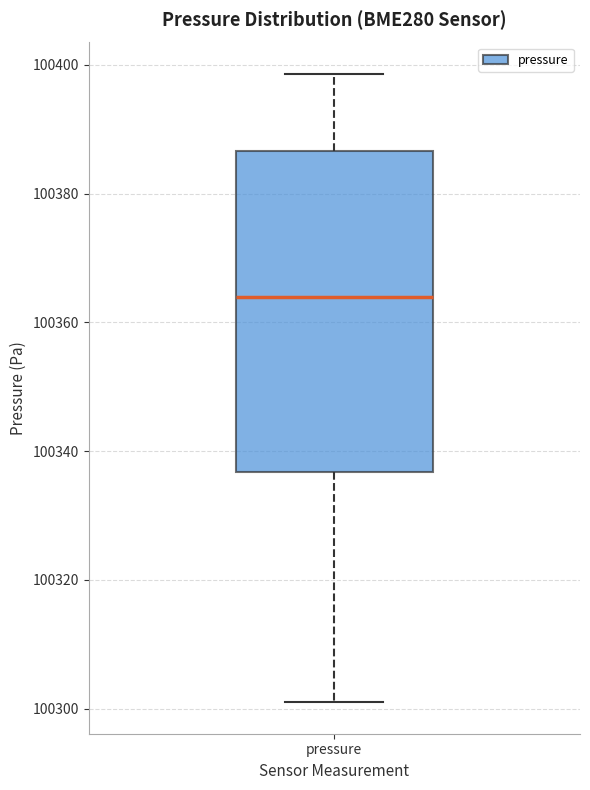

Read this box plot against the y-axis: the position of the median line, the range covered by the box, and the ends of both whiskers. The values are not printed on the chart, so give them approximately, as read against the axis.

median 100364, box 100336 to 100386, whiskers 100300 to 100398